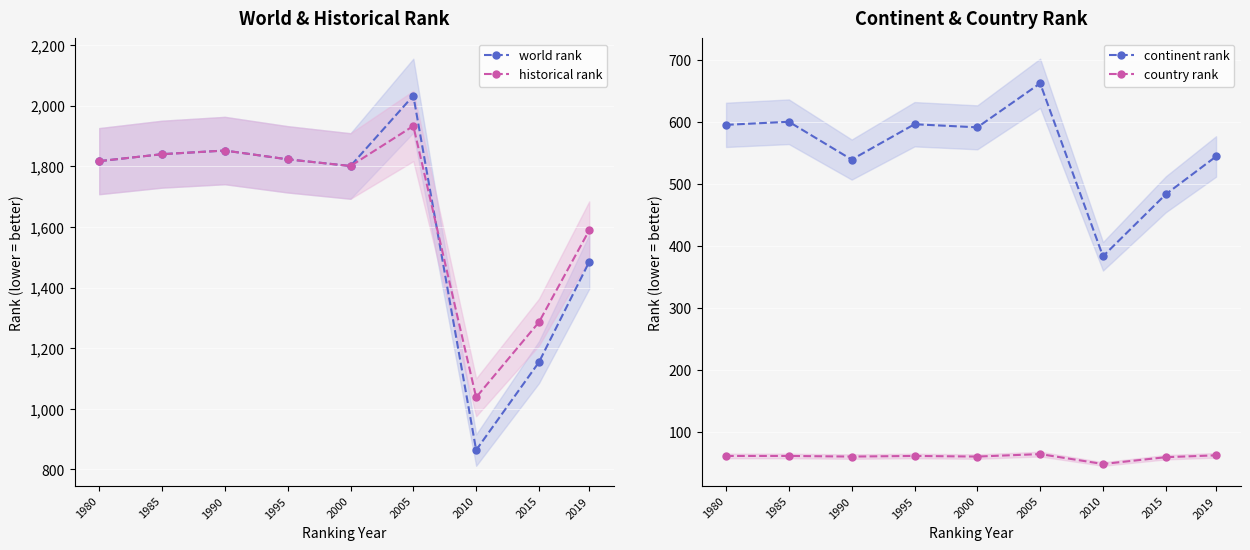

True or false: continent rank and historical rank cross at least once.

False